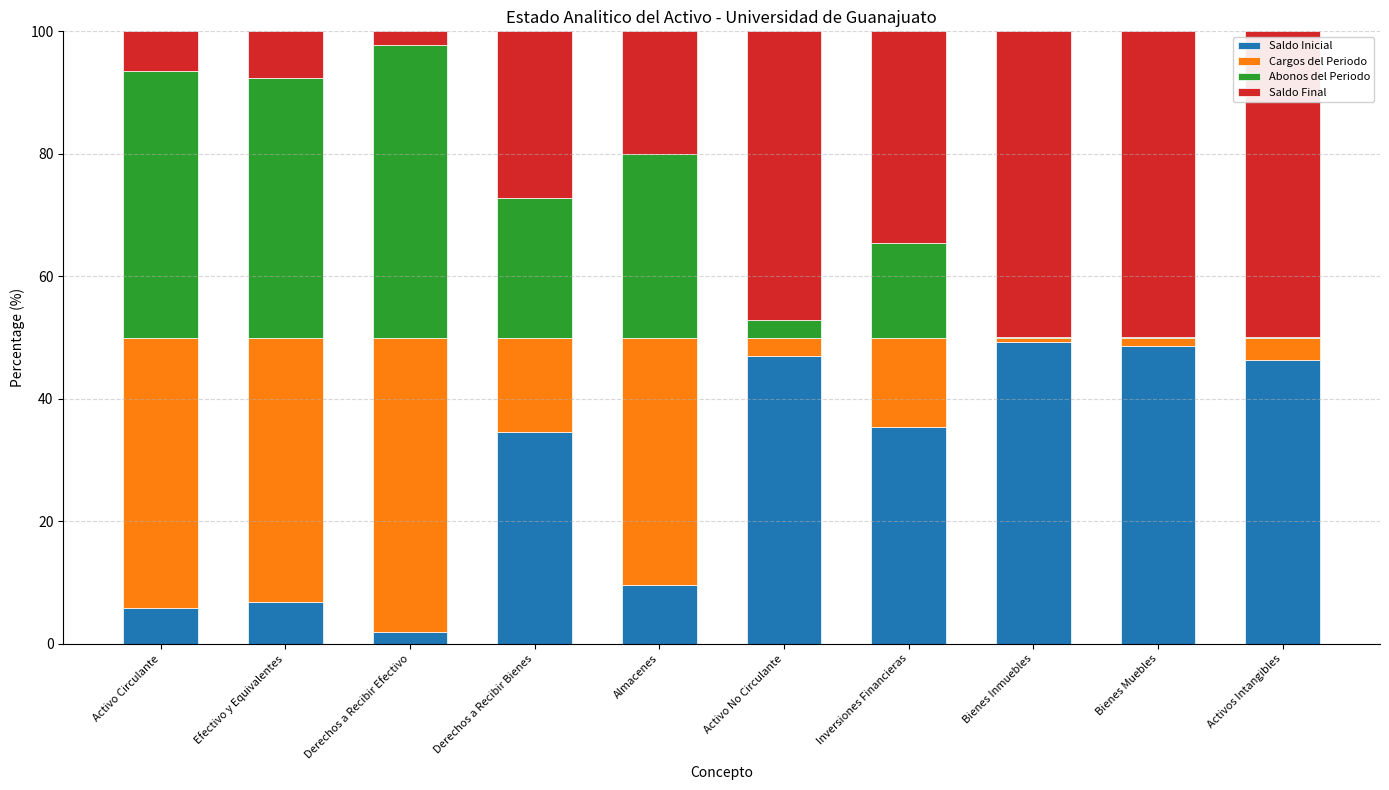

The value of Saldo Inicial at Almacenes is 9.6. True or false?

True